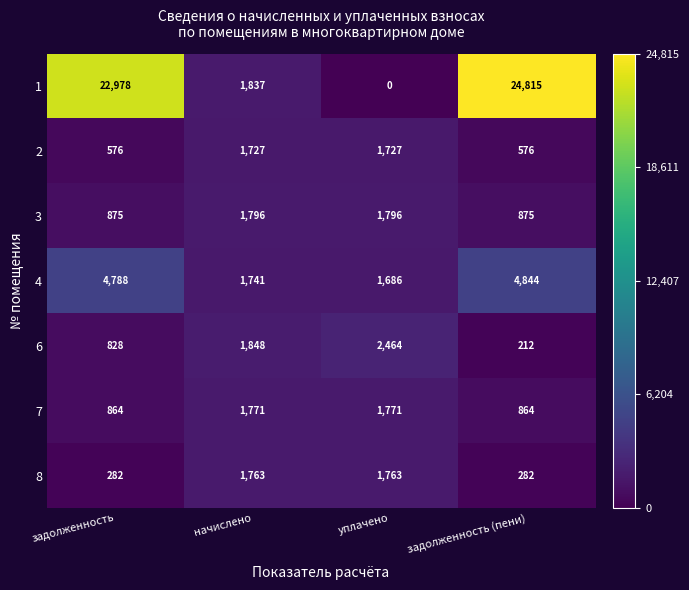

What is the maximum value for 7?

1771